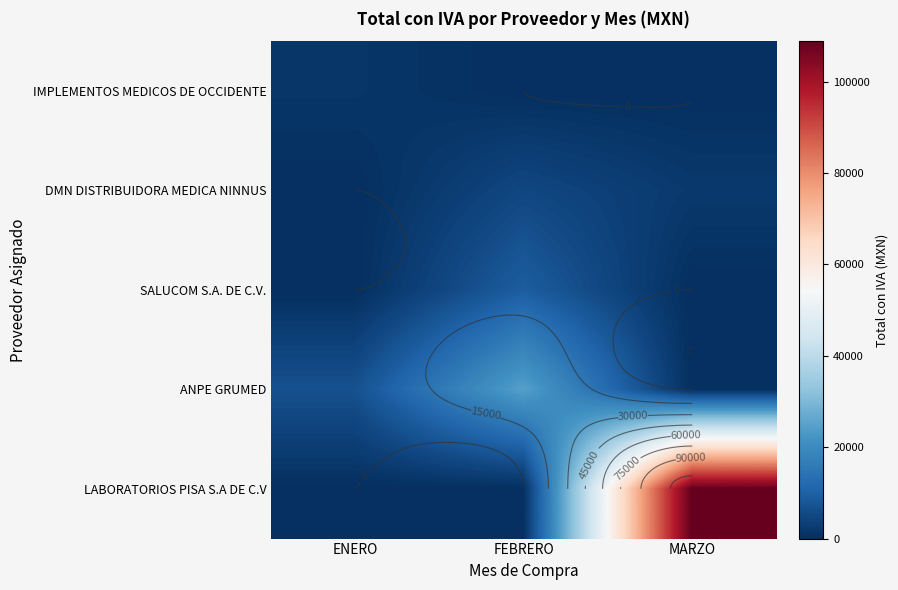

Which series has the largest total across all categories?

LABORATORIOS PISA S.A DE C.V